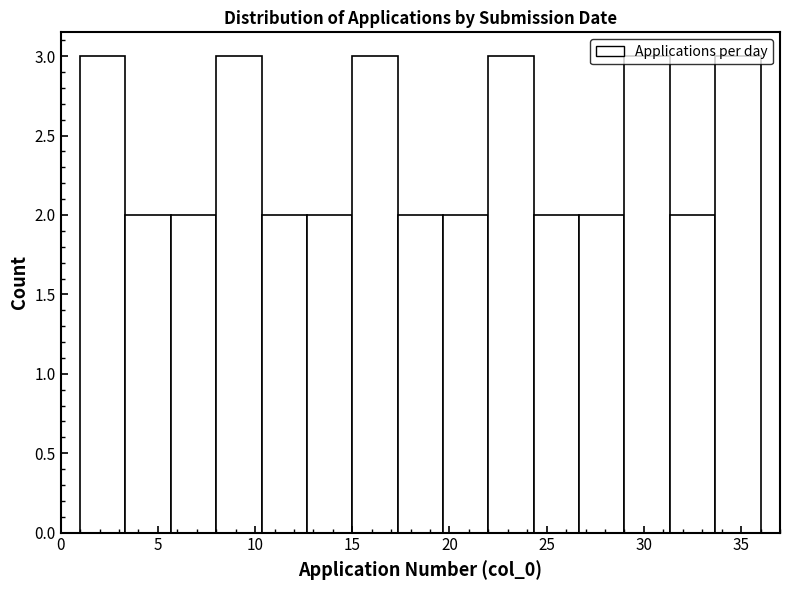

What is the height of the bar covering 12.5 to 15.0 on the x-axis? Neither the bar edges nor the heights are printed on the chart, so give them approximately, as read against the axes.

2